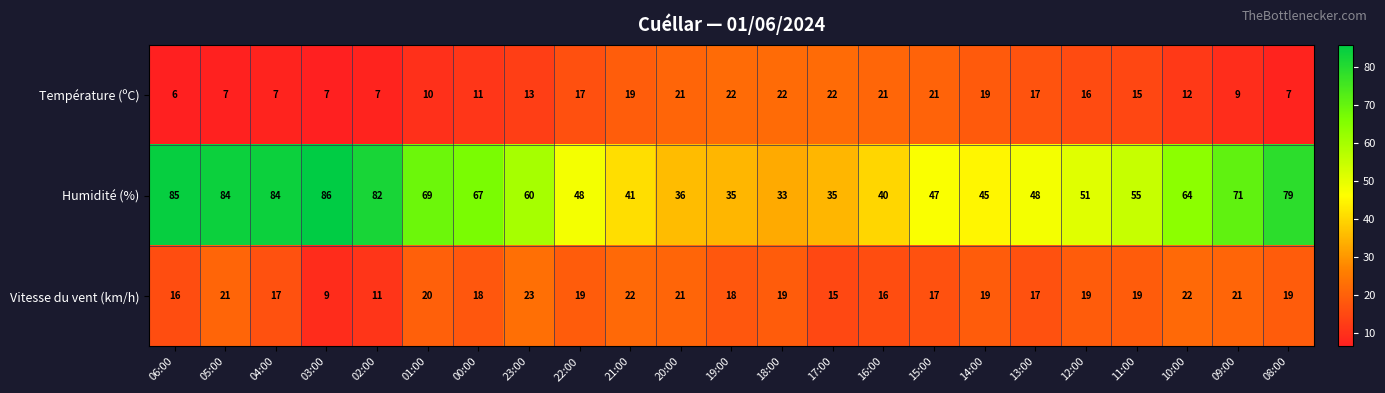

How many values in the Température (ºC) series are below 15?

11